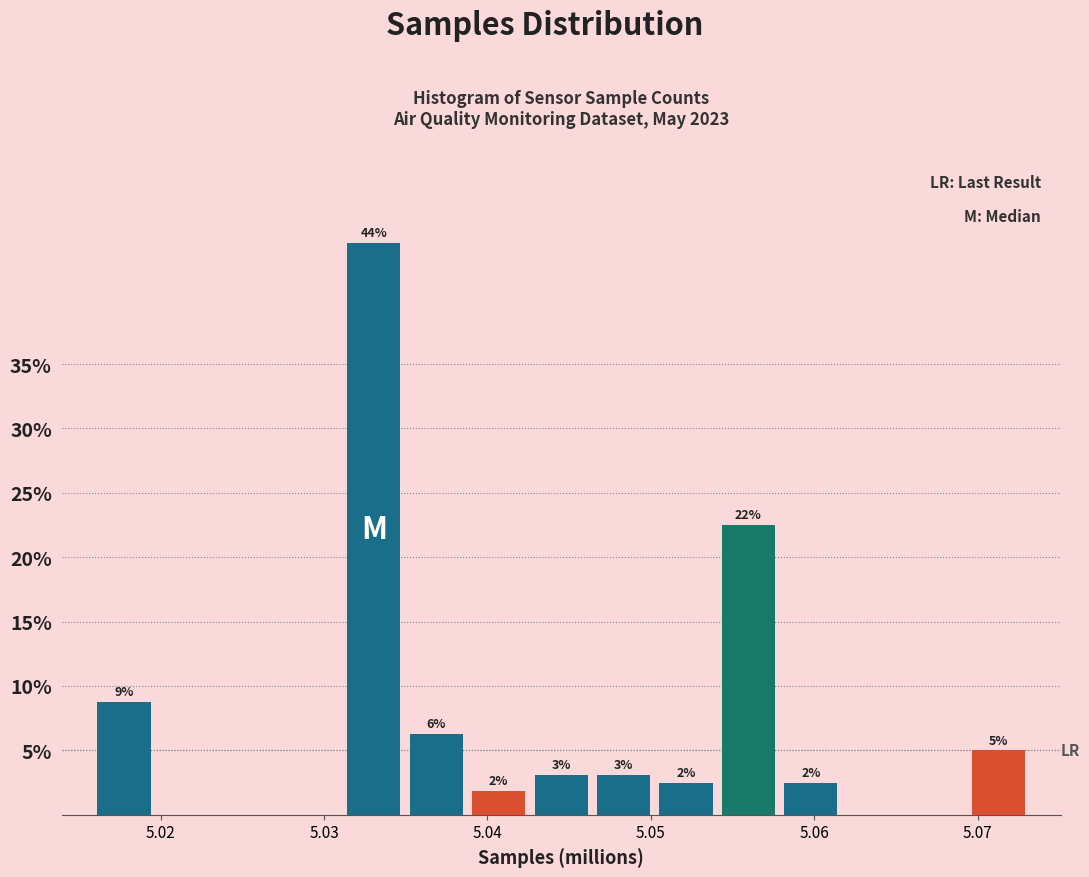

Read against the x-axis, roughly where is the centre of the tallest bar?

5.033